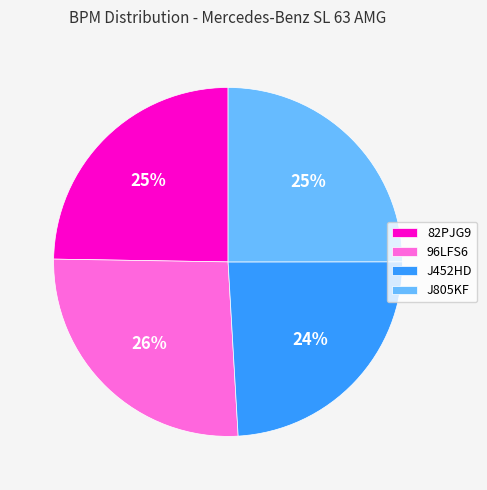

To the nearest percent, what is the average slice percentage?

25%